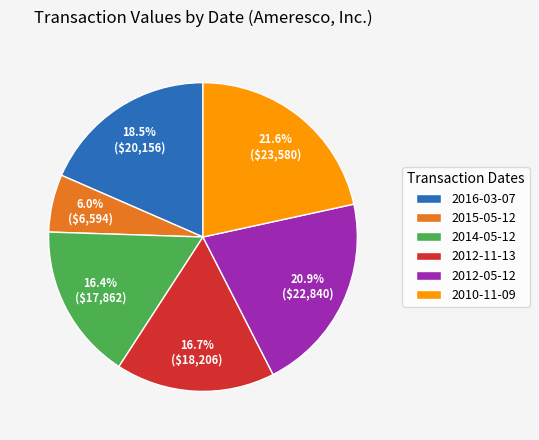

Is the sum of 2010-11-09 and 2016-03-07 greater than half?

No